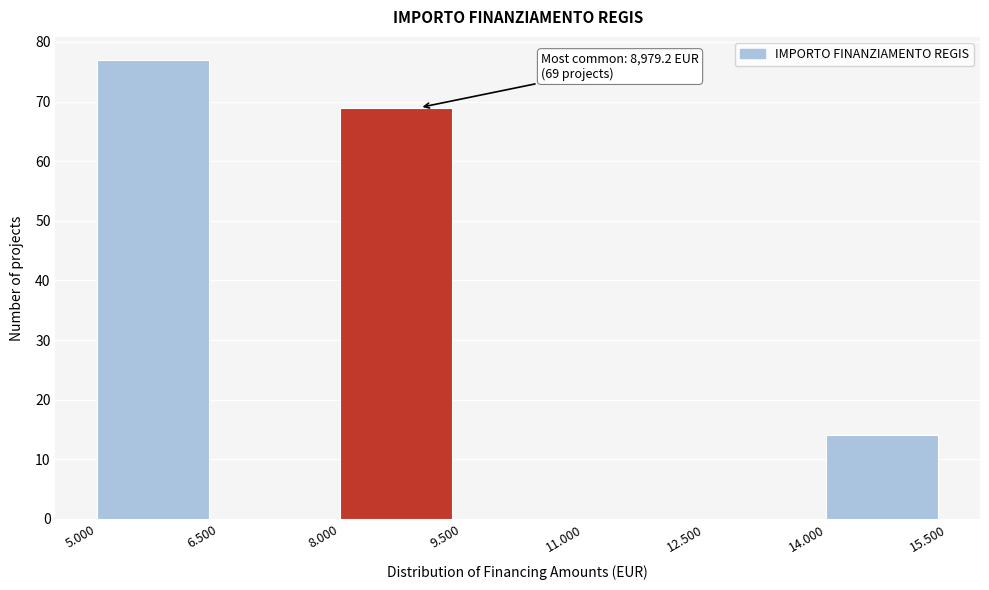

Reading left to right, transcribe all the data shown in this chart.

5.000=77	6.500=0	8.000=69	9.500=0	11.000=0	12.500=0	14.000=14